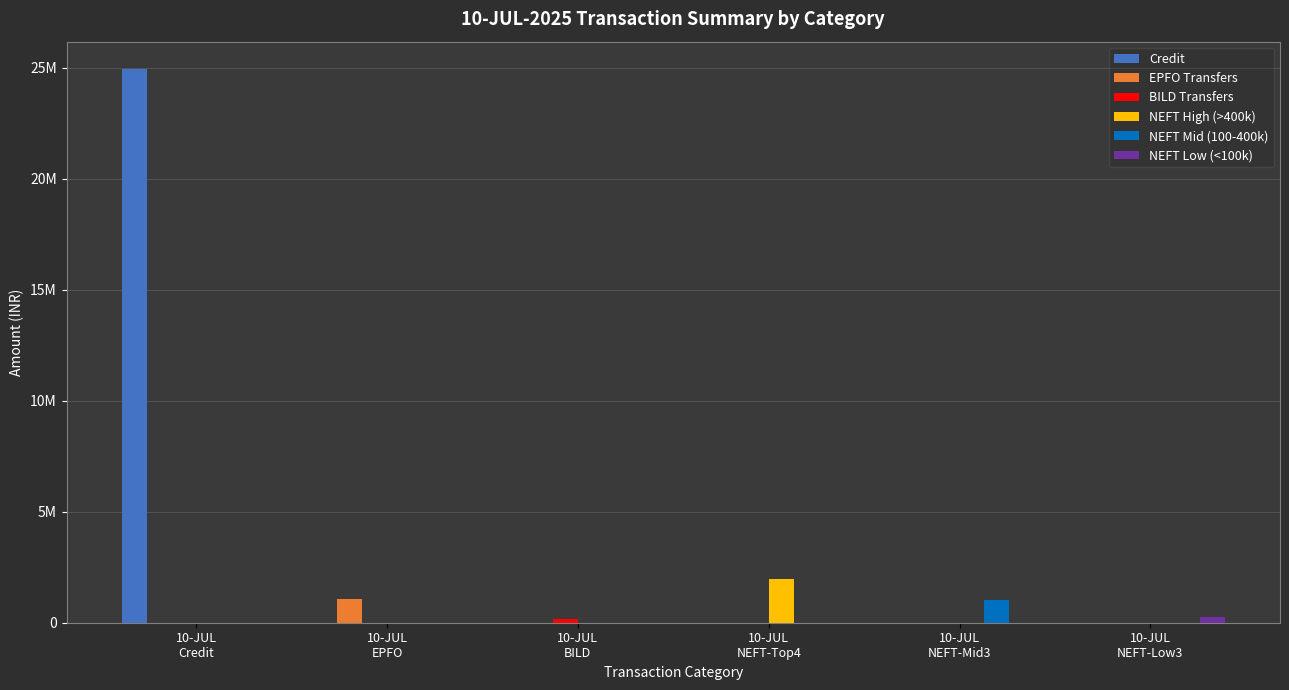

What is the maximum value for NEFT High (>400k)?

1975934